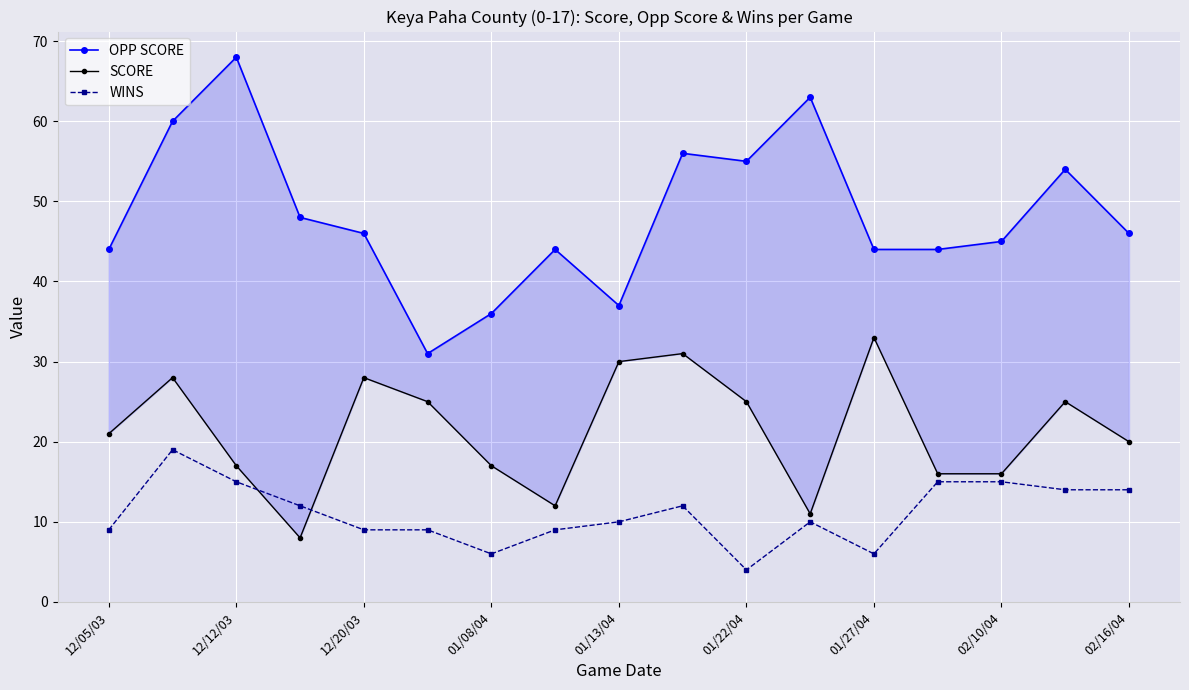

Reading left to right, extract all data points from this chart.

OPP SCORE: 44	60	68	48	46	31	36	44	37	56	55	63	44	44	45	54	46
SCORE: 21	28	17	8	28	25	17	12	30	31	25	11	33	16	16	25	20
WINS: 9	19	15	12	9	9	6	9	10	12	4	10	6	15	15	14	14